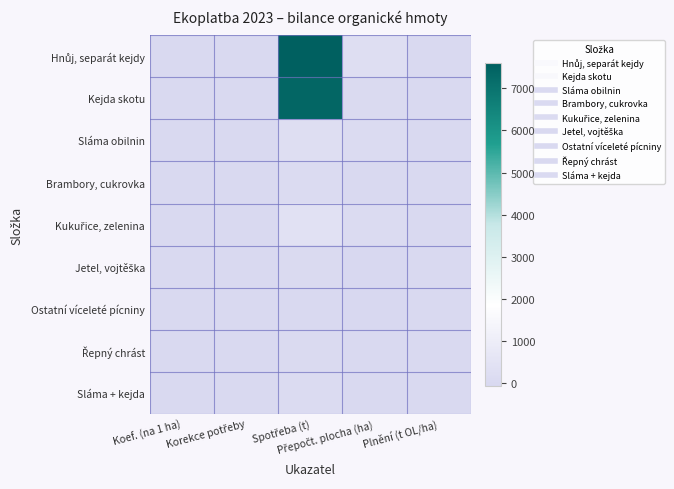

Which series has the widest spread of values?

Hnůj, separát kejdy